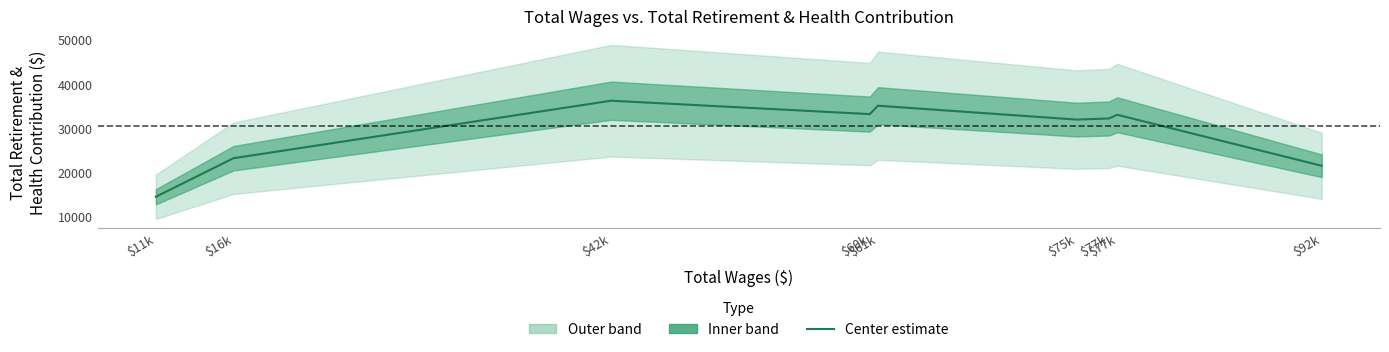

List the labels in order of value, largest first.

$42k, $61k, $60k, $77k, $77k, $75k, $16k, $92k, $11k